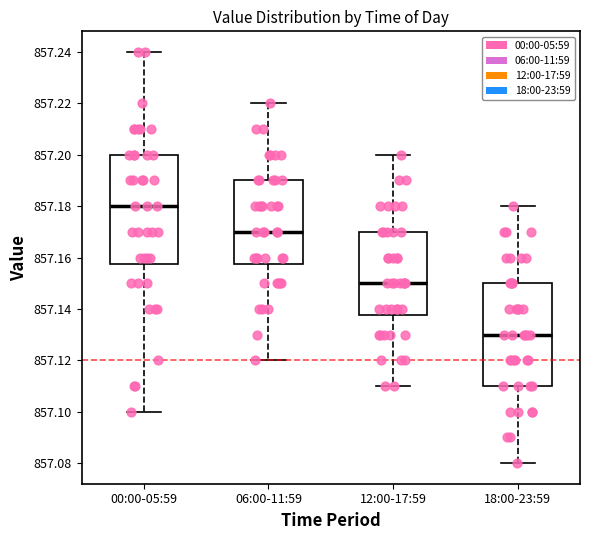

Reading left to right, read every box against the y-axis: the position of its median line, the range the box covers, and the ends of its whiskers. The values are not printed on the chart, so give them approximately, as read against the axis.

00:00-05:59: median 857.180, box 857.158 to 857.200, whiskers 857.100 to 857.240
06:00-11:59: median 857.170, box 857.158 to 857.190, whiskers 857.120 to 857.220
12:00-17:59: median 857.150, box 857.138 to 857.170, whiskers 857.110 to 857.200
18:00-23:59: median 857.130, box 857.110 to 857.150, whiskers 857.080 to 857.180